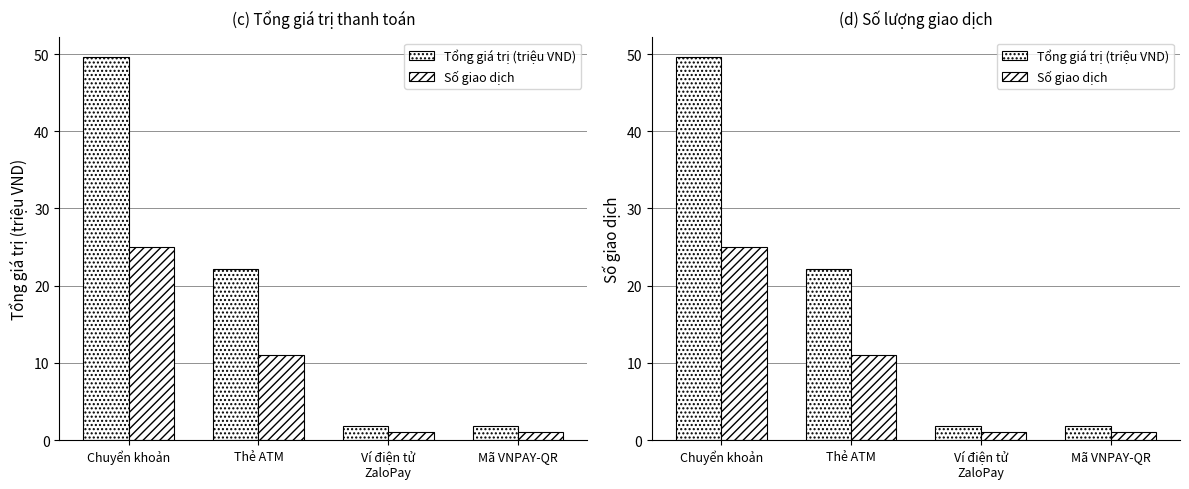

What are all the series names shown in the legend?

Tổng giá trị (triệu VND), Số giao dịch